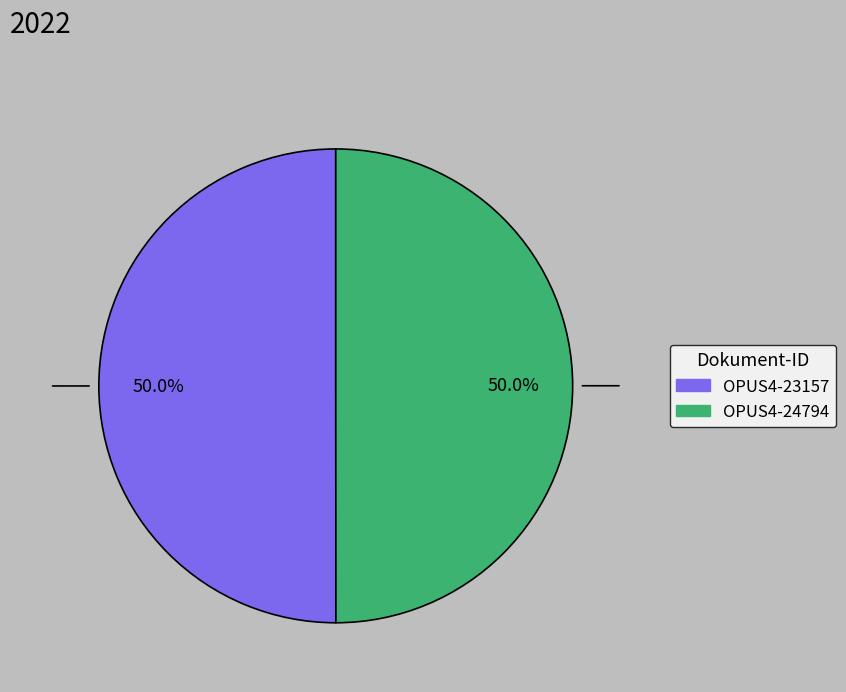

Is it true that OPUS4-23157 is 63% of the pie?

False